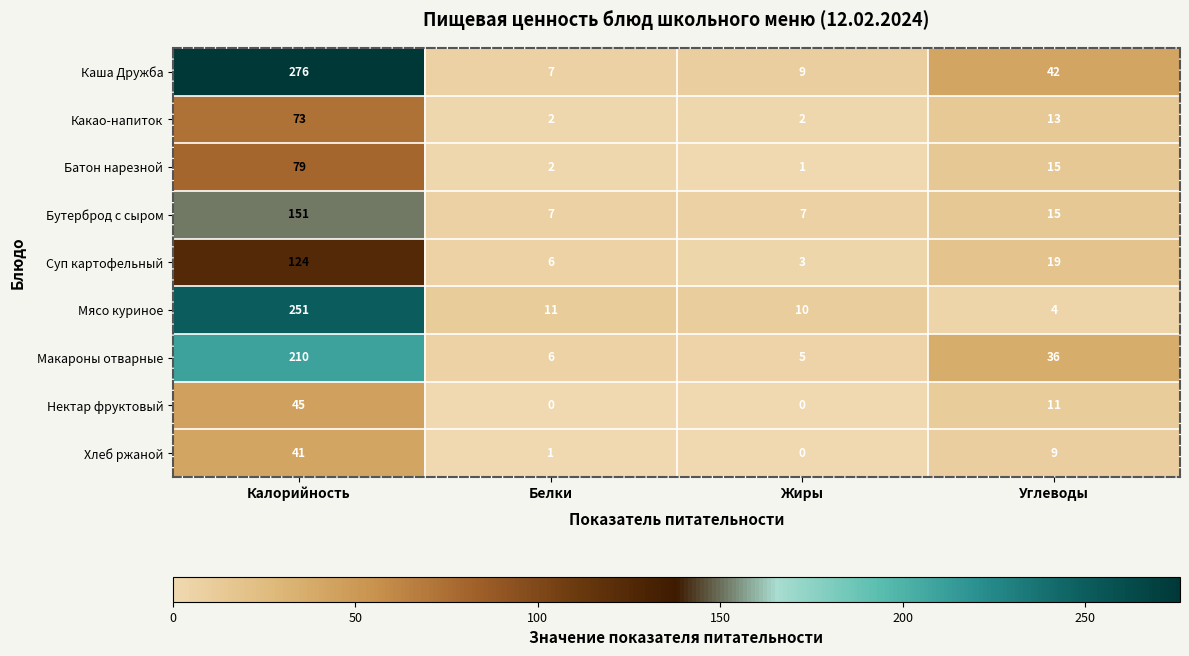

What is the total value across all series at Белки?

42